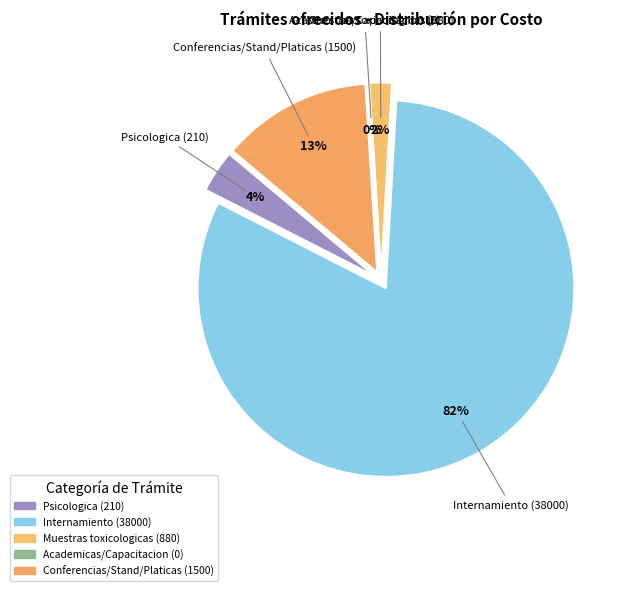

True or false: capacitación externa accounts for 0% of the total.

True